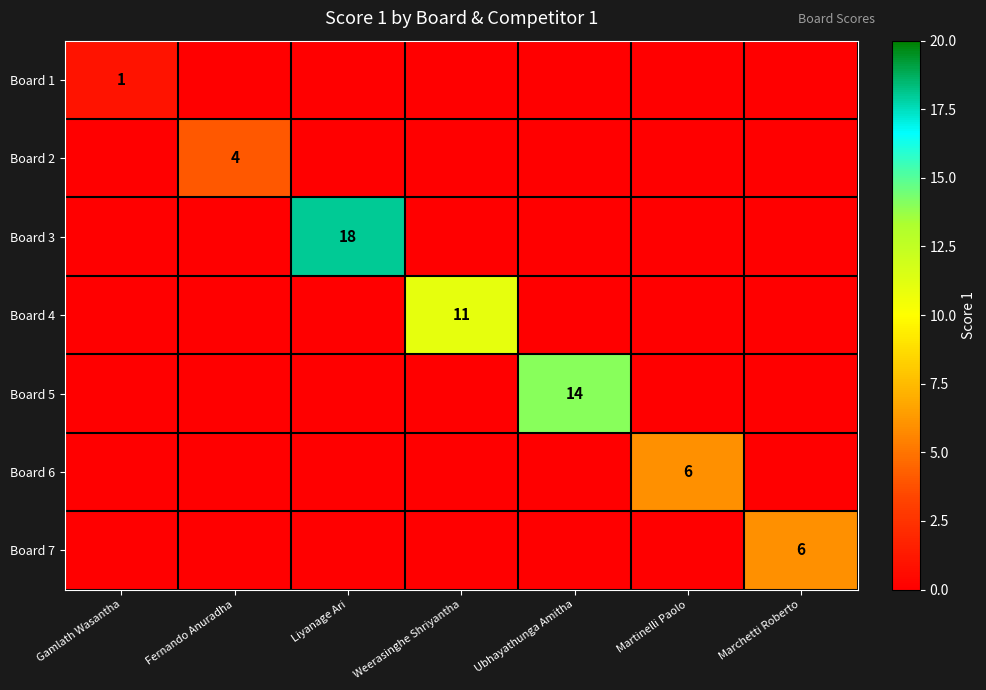

What is the total value across all series at Liyanage Ari?

18